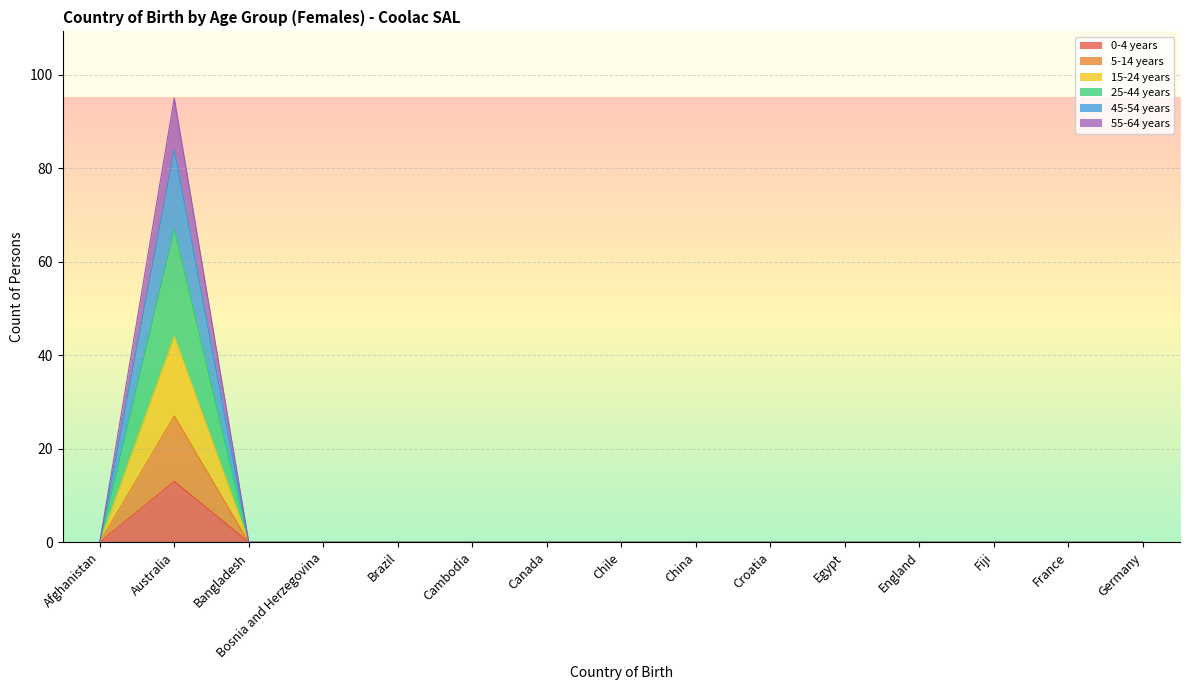

At which label does 45-54 years reach its peak?

Australia